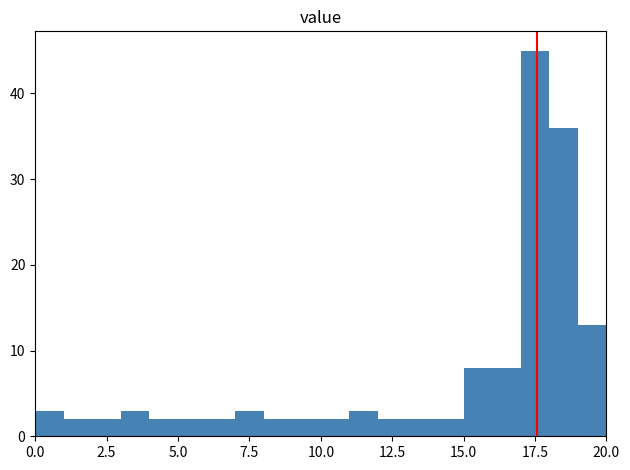

Around what value on the x-axis is the tallest bar? Give the approximate position of its centre, as read against the axis.

17.5